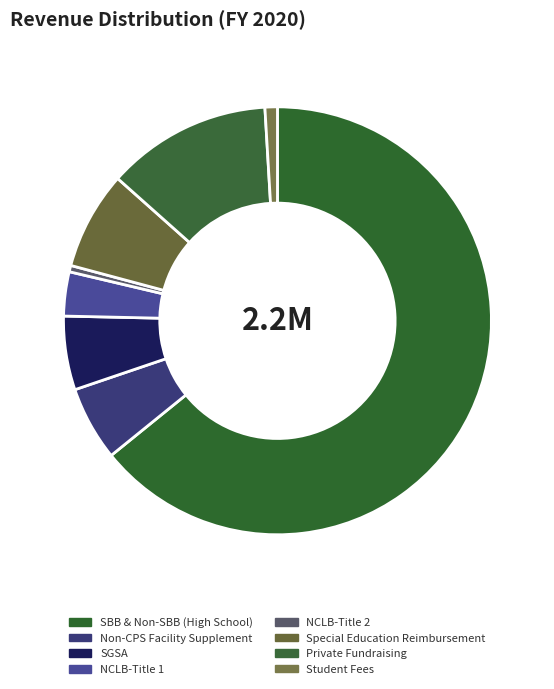

The Student Fees slice represents 1% of the pie. True or false?

True